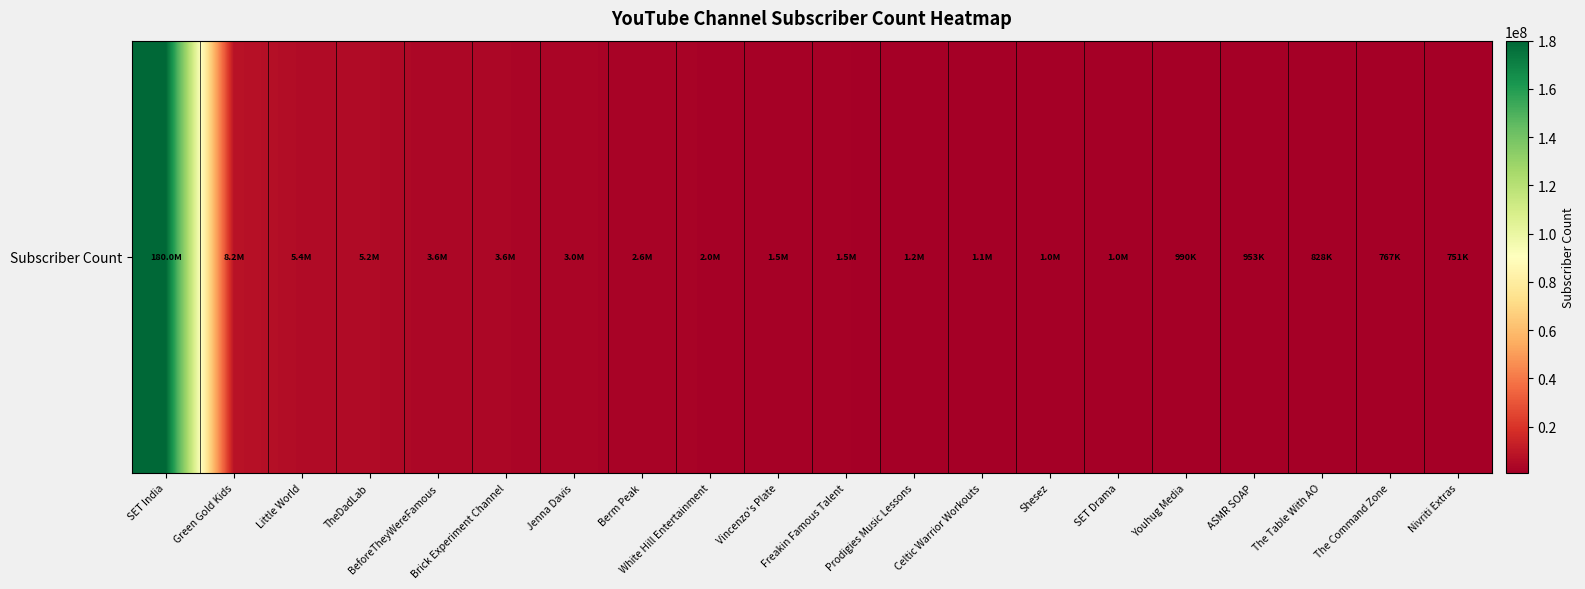

Rank the categories by value from highest to lowest.

SET India, Green Gold Kids, Little World, TheDadLab, BeforeTheyWereFamous, Brick Experiment Channel, Jenna Davis, Berm Peak, White Hill Entertainment, Vincenzo's Plate, Freakin Famous Talent, Prodigies Music Lessons, Celtic Warrior Workouts, Shesez, SET Drama, Youhug Media, ASMR SOAP, The Table With AO, The Command Zone, Nivriti Extras